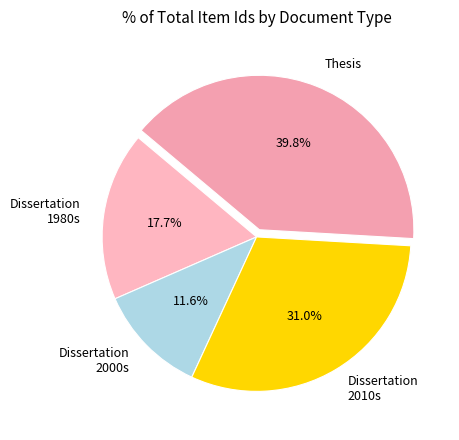

What portion of the pie excludes Thesis?

60.2%